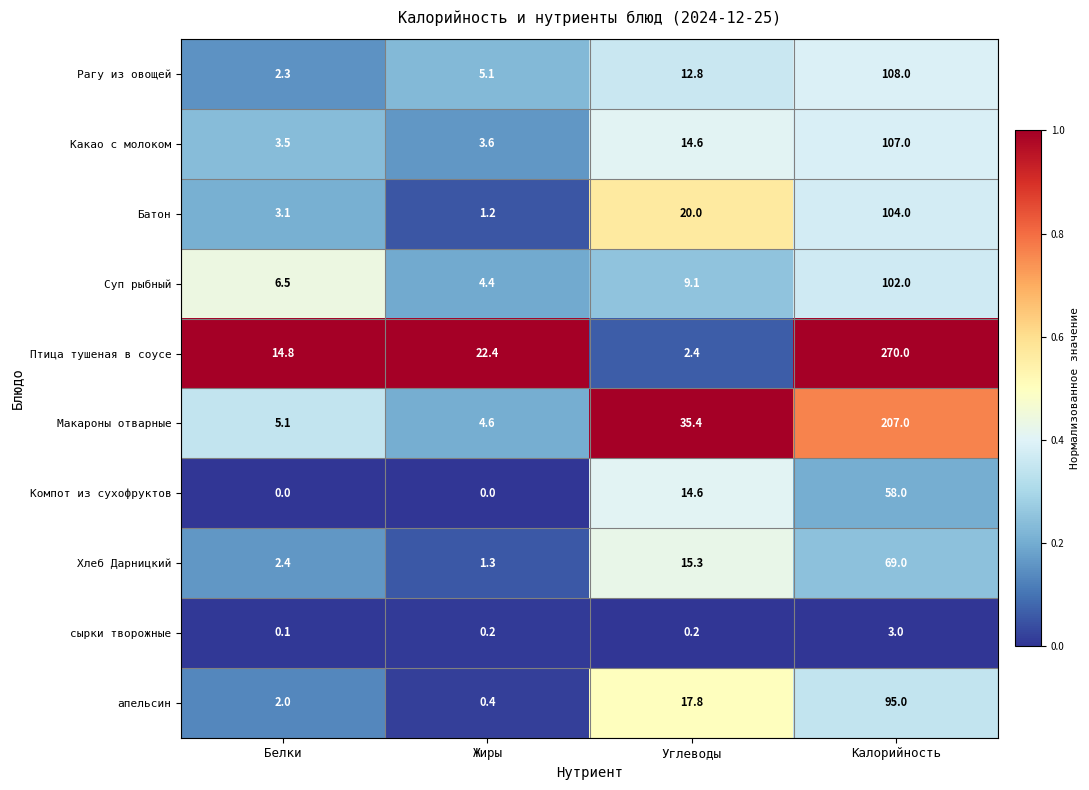

What is the sum of the Суп рыбный values at Углеводы and Жиры?

13.5